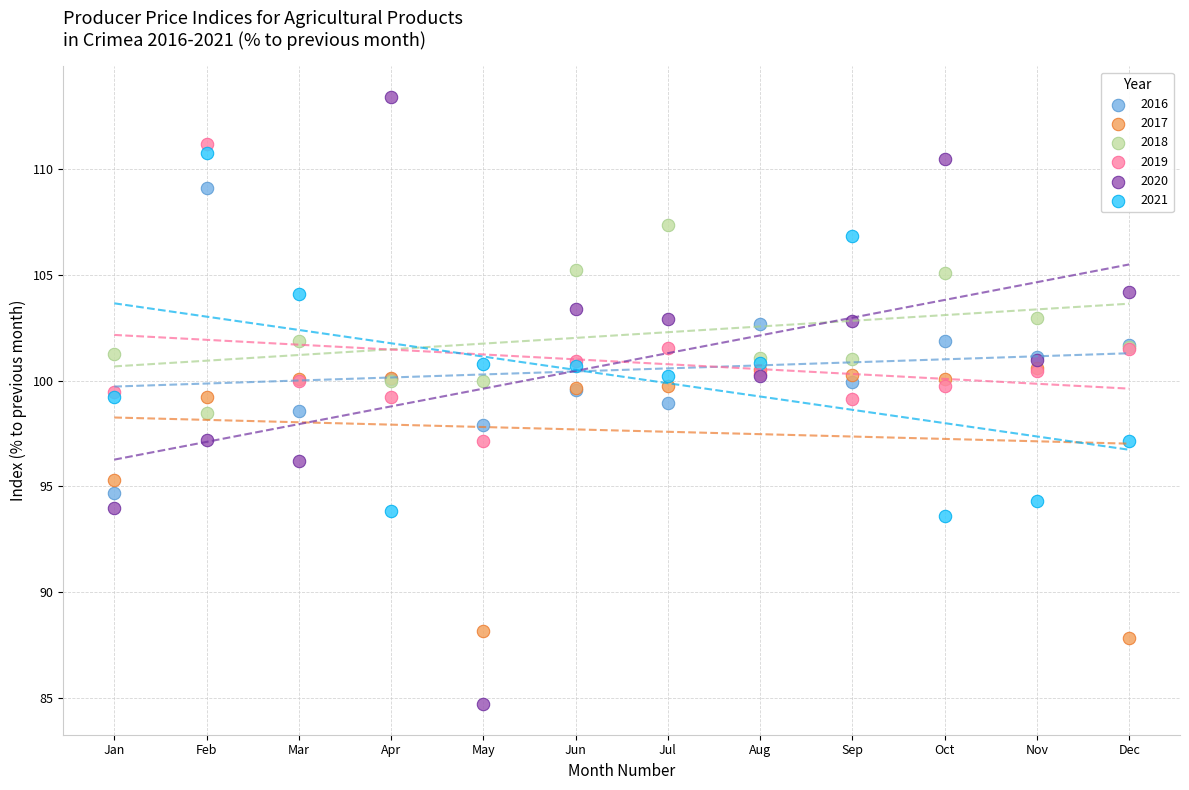

Which series has the widest spread of Y values?

2020